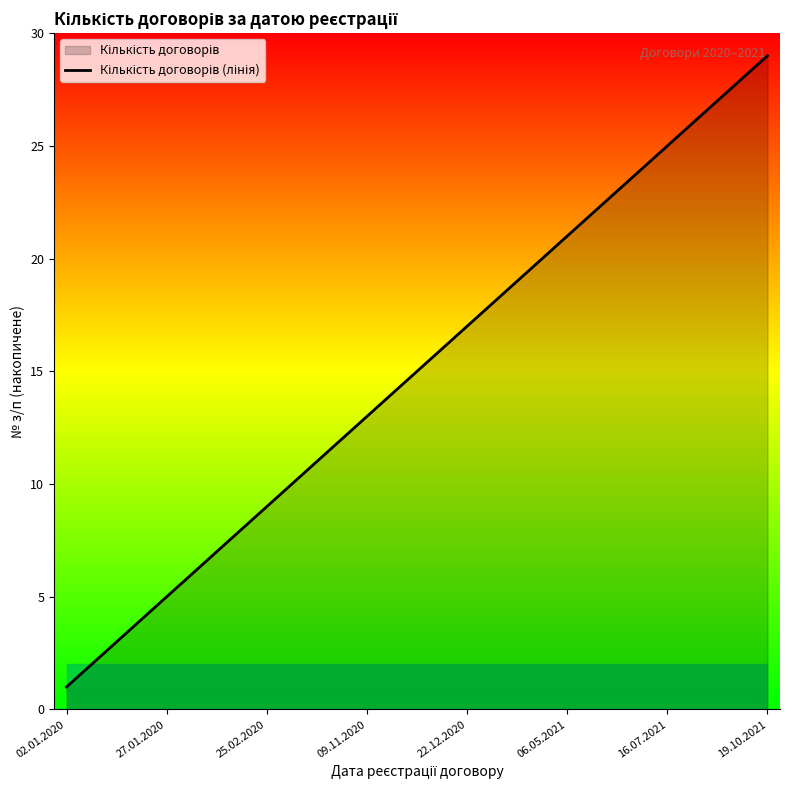

What is the change in value from 09.11.2020 to 16.07.2021?

+12